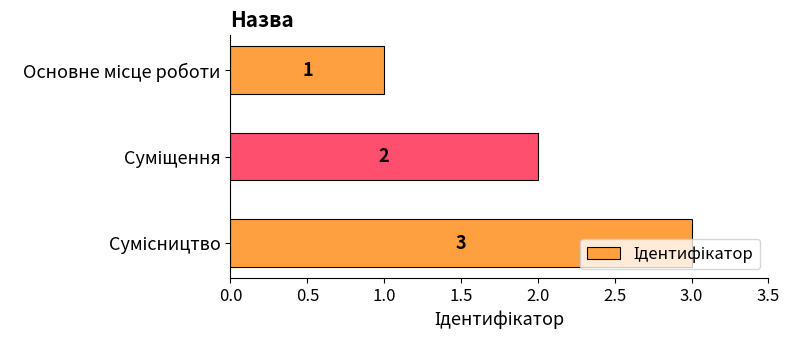

What is the maximum value shown in the chart?

3